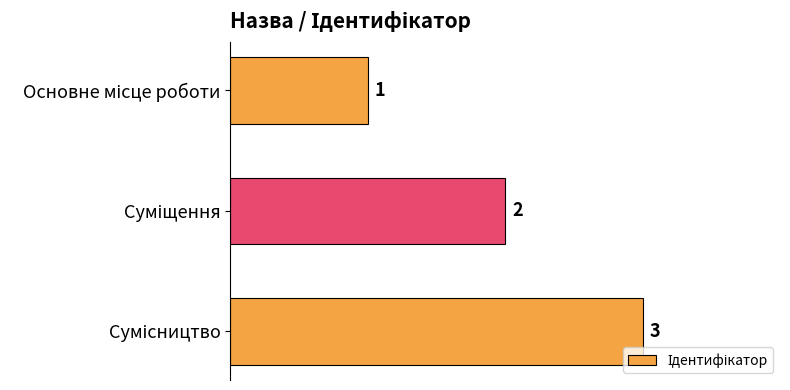

What is the greatest value displayed?

3